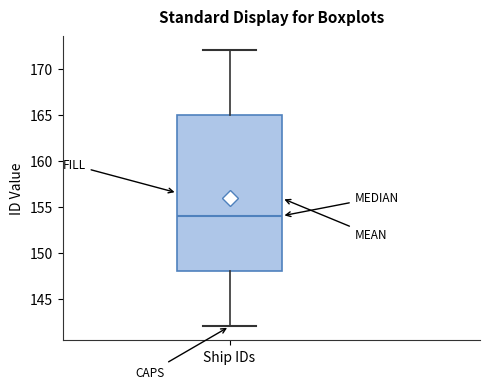

Read this box plot against the y-axis: the position of the median line, the range covered by the box, and the ends of both whiskers. The values are not printed on the chart, so give them approximately, as read against the axis.

median 154, box 148 to 165, whiskers 142 to 172